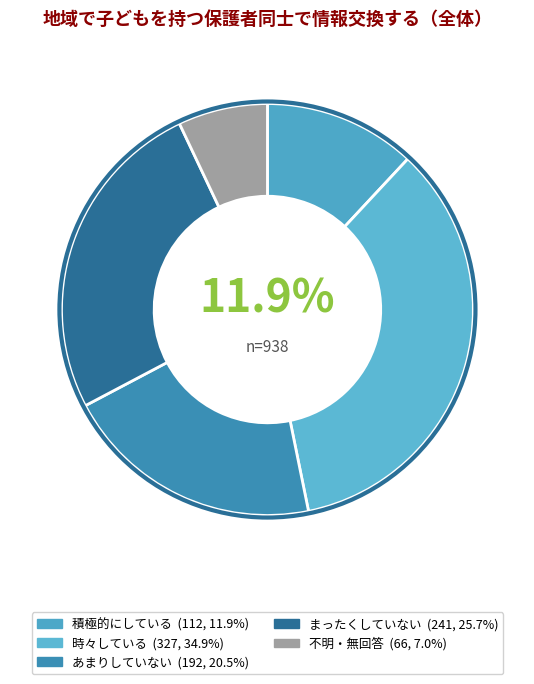

Does 積極的にしている represent more than half of the total?

No